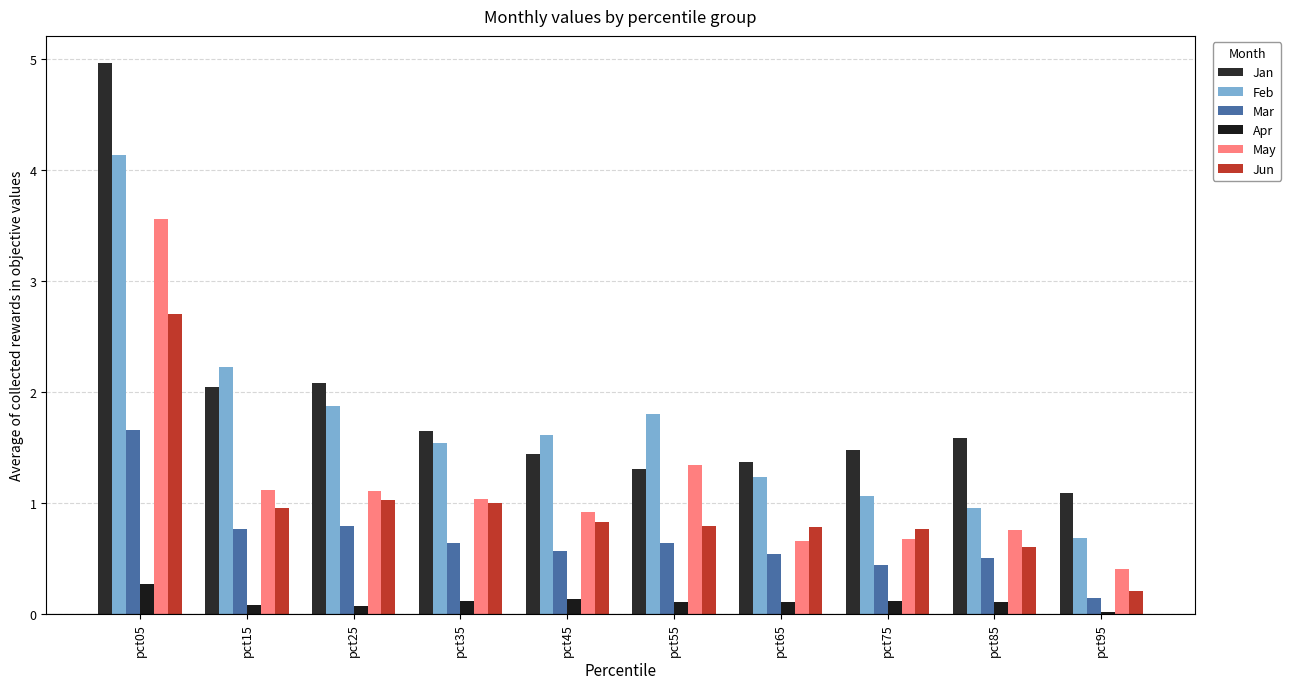

How many bars are there in each group?

6